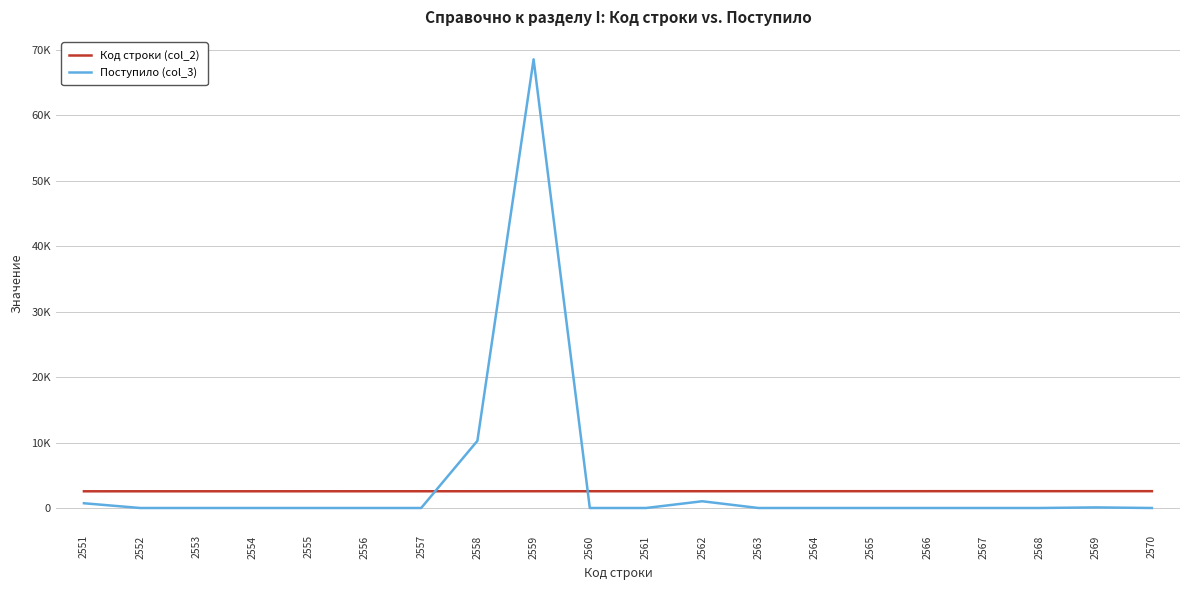

In Поступило (col_3), how many points are higher than both neighbors (excluding endpoints)?

4